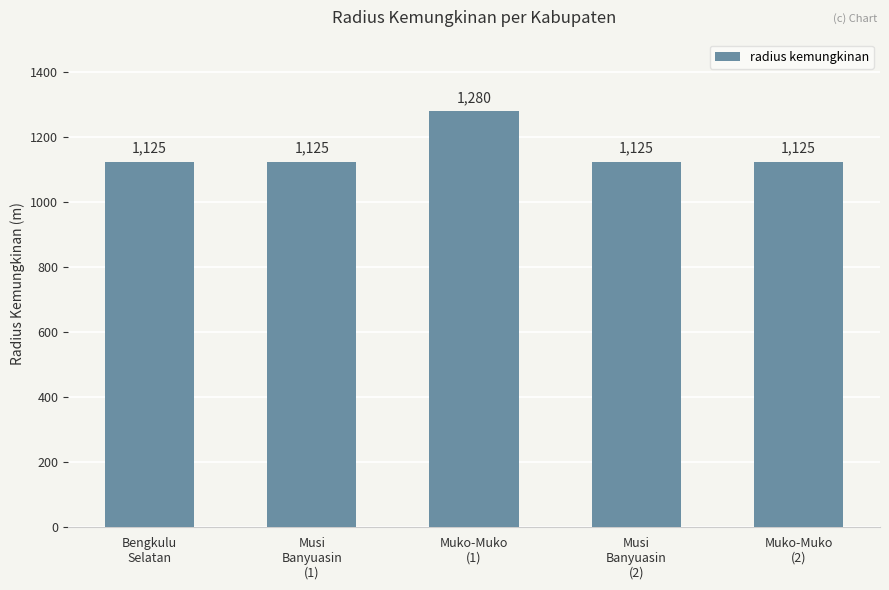

What is the value of the 1st bar from the left?

1125